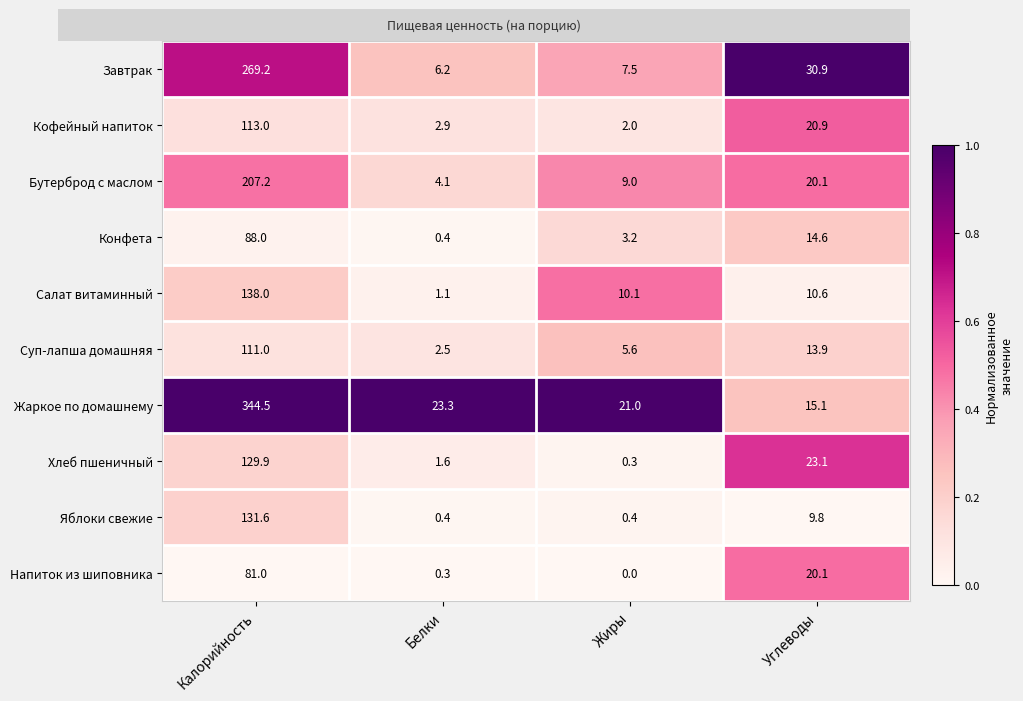

What is the maximum value shown in the chart?

344.5